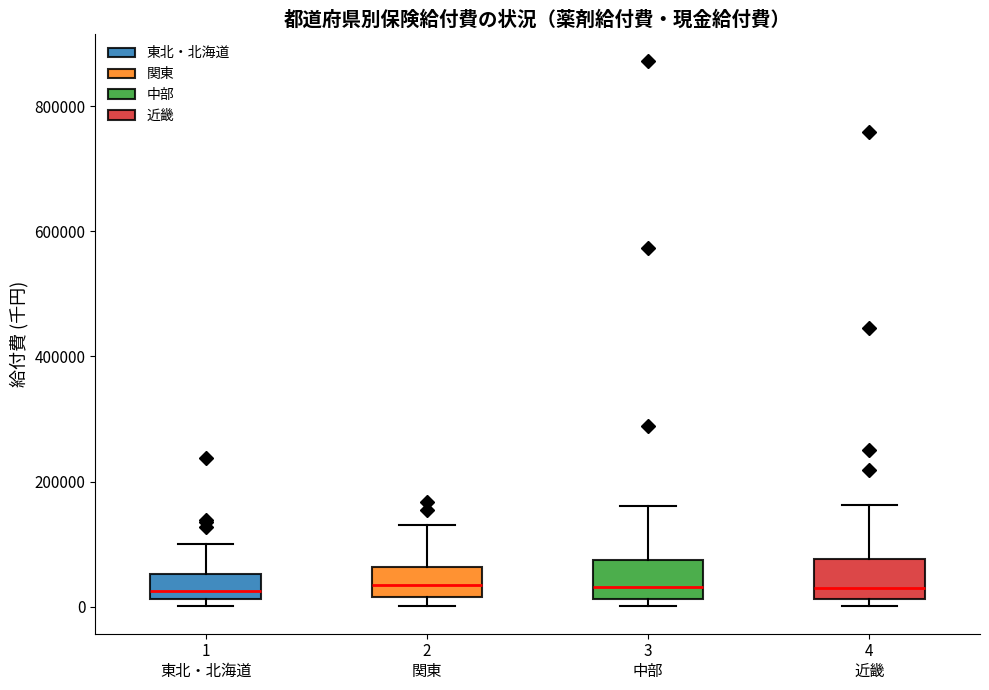

Reading left to right, transcribe this box plot: for each box, give where its median line is, the range the box spans, and where its two whiskers end, as read against the y-axis. The values are not printed on the chart, so give them approximately, as read against the axis.

1 東北・北海道: median 20000 (just above the box's lower edge), box 20000 to 60000, whiskers 0 to 100000
2 関東: median 40000, box 20000 to 60000, whiskers 0 to 140000
3 中部: median 40000, box 20000 to 80000, whiskers 0 to 160000
4 近畿: median 20000 (just above the box's lower edge), box 20000 to 80000, whiskers 0 to 160000